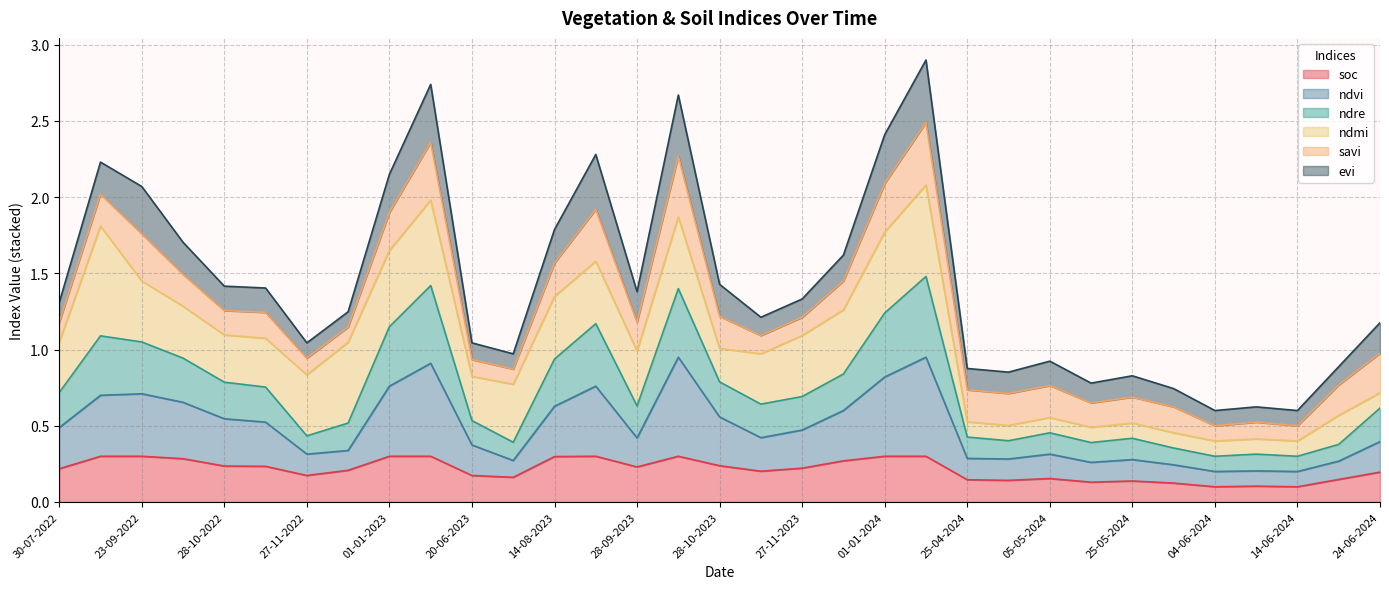

How many interior local peaks does the soc series have?

5